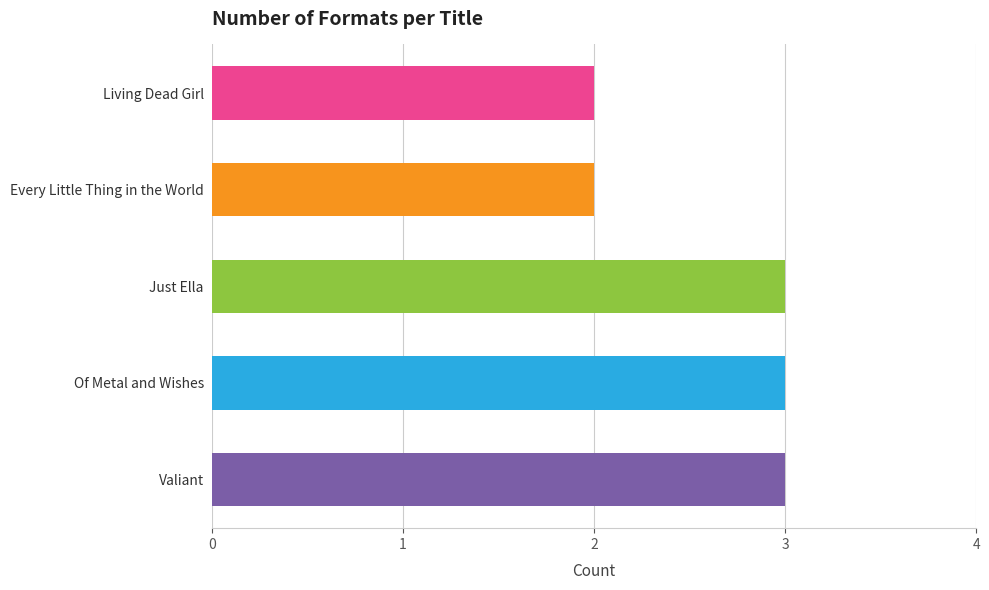

What value does the data have at Just Ella?

3